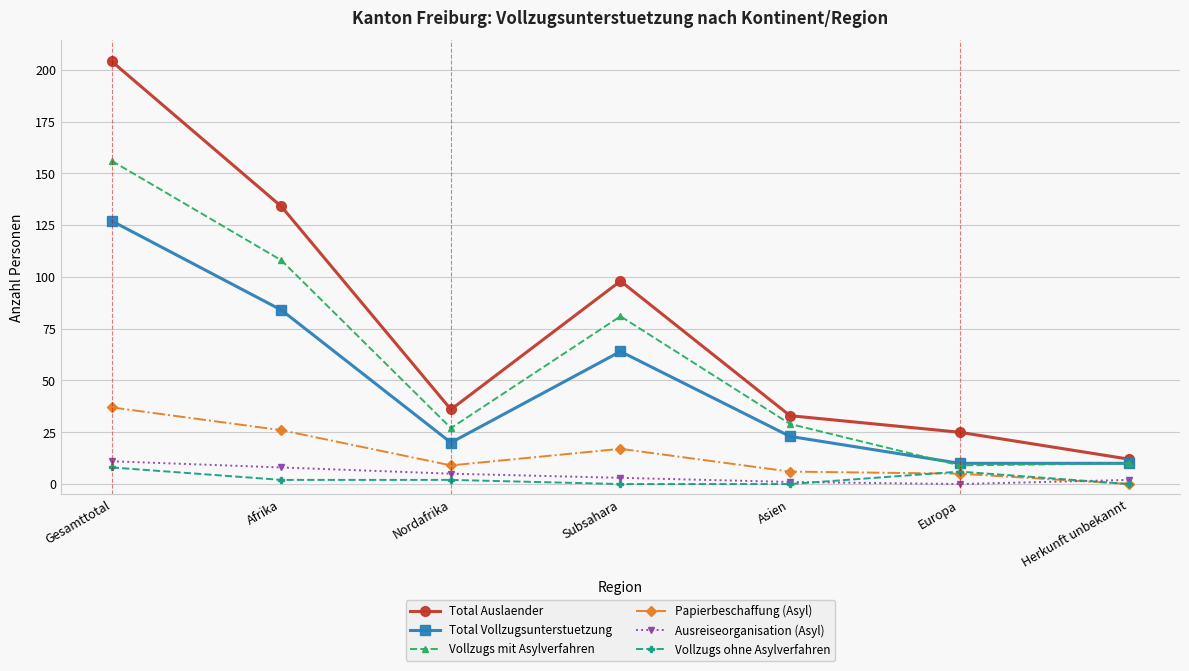

How many distinct data groups are displayed?

6